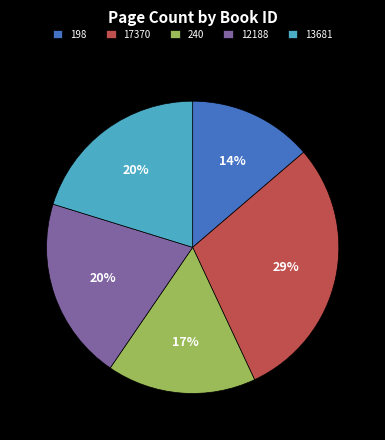

Between 240 and 12188, which is larger?

12188